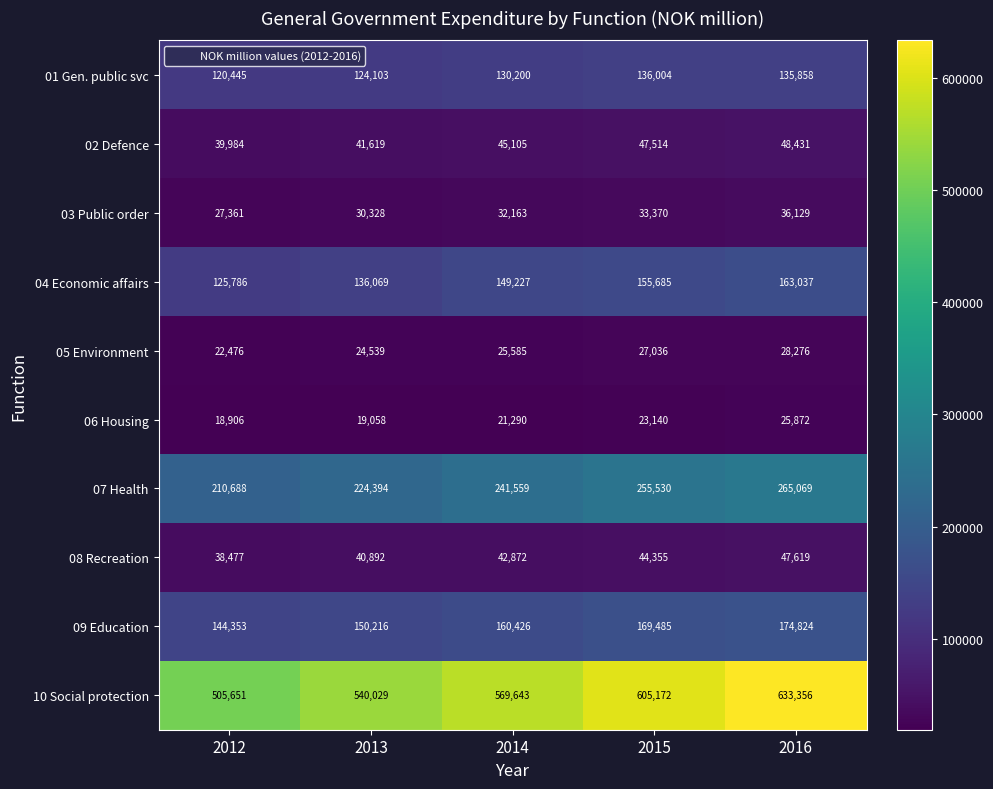

What is the spread (max minus min) of values at 2015?

582032